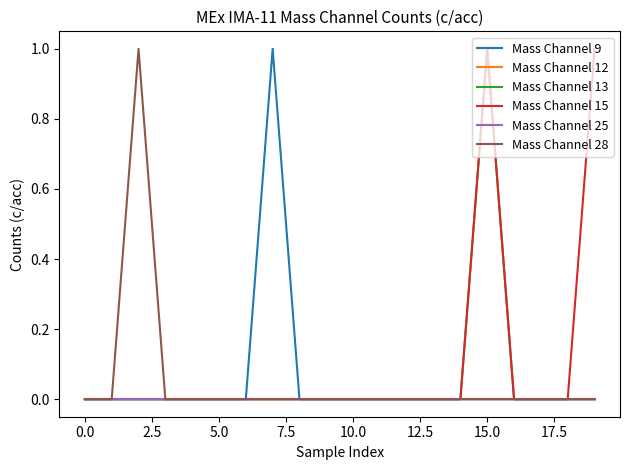

Is this an area chart (filled region under the line)?

No